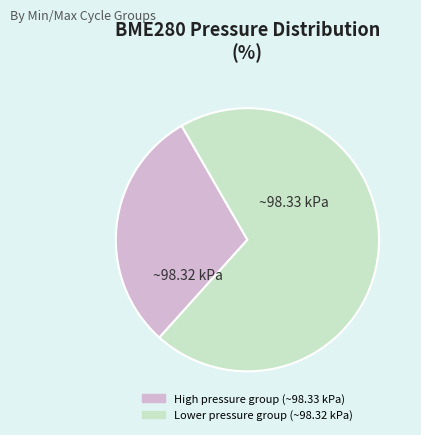

Does any single category account for the majority?

Yes